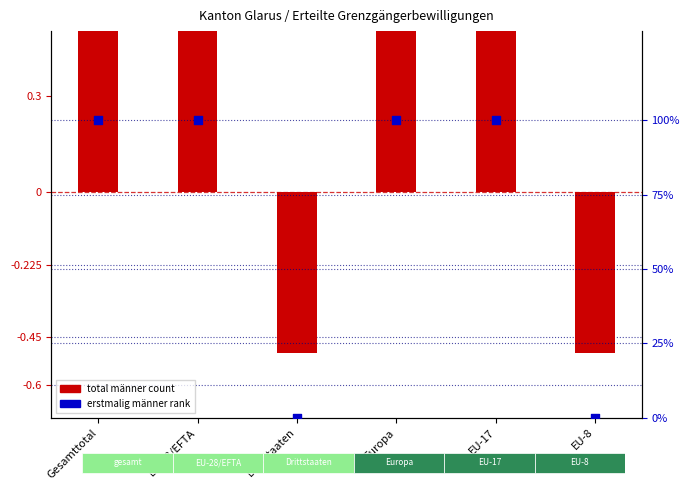

What are all the series names shown in the legend?

total männer (bar), erstmalig männer (scatter)